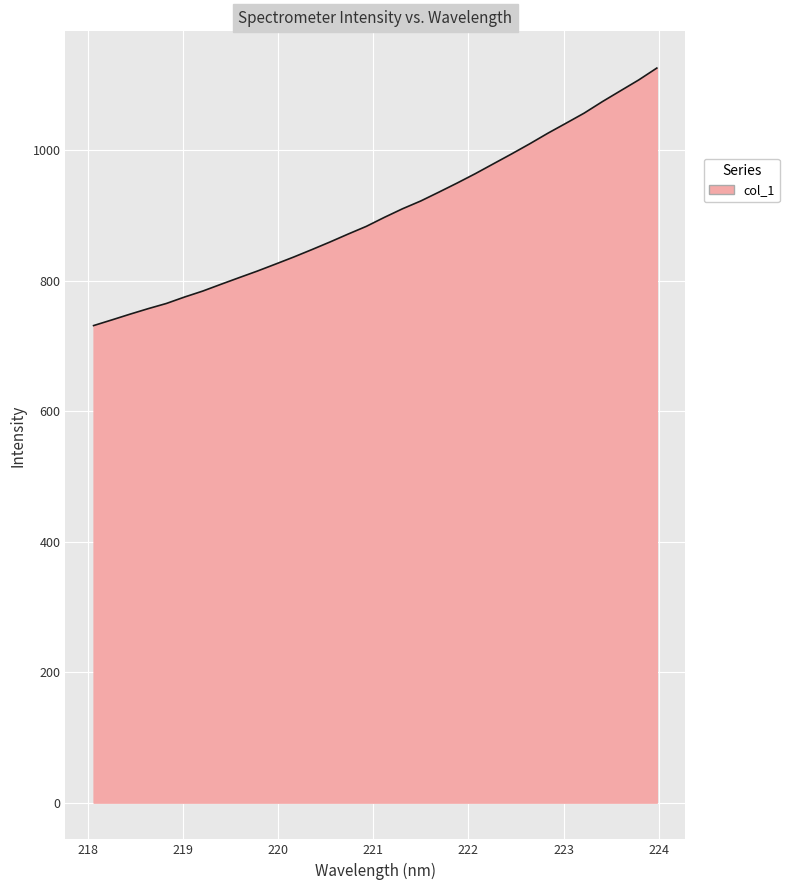

What is the minimum value shown in the chart?

731.1